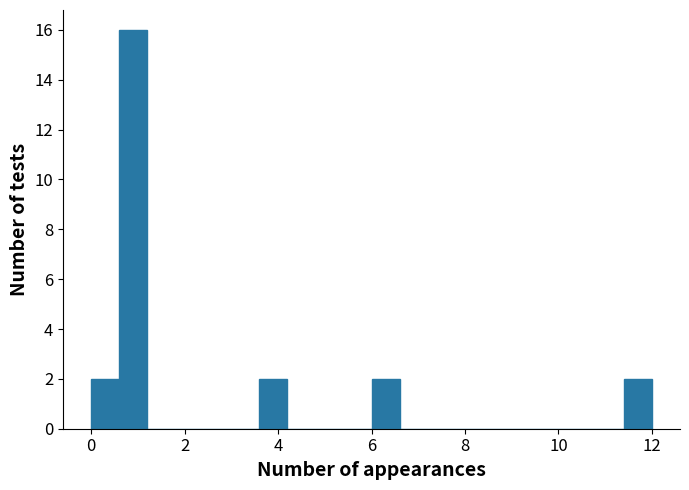

Read against the x-axis, roughly where is the centre of the tallest bar?

1.0